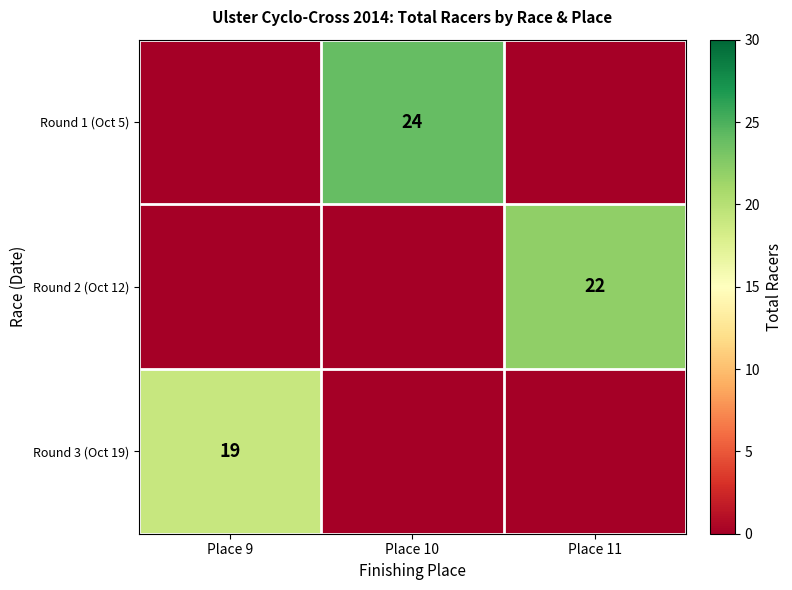

What is the total value across all series at Place 9?

19